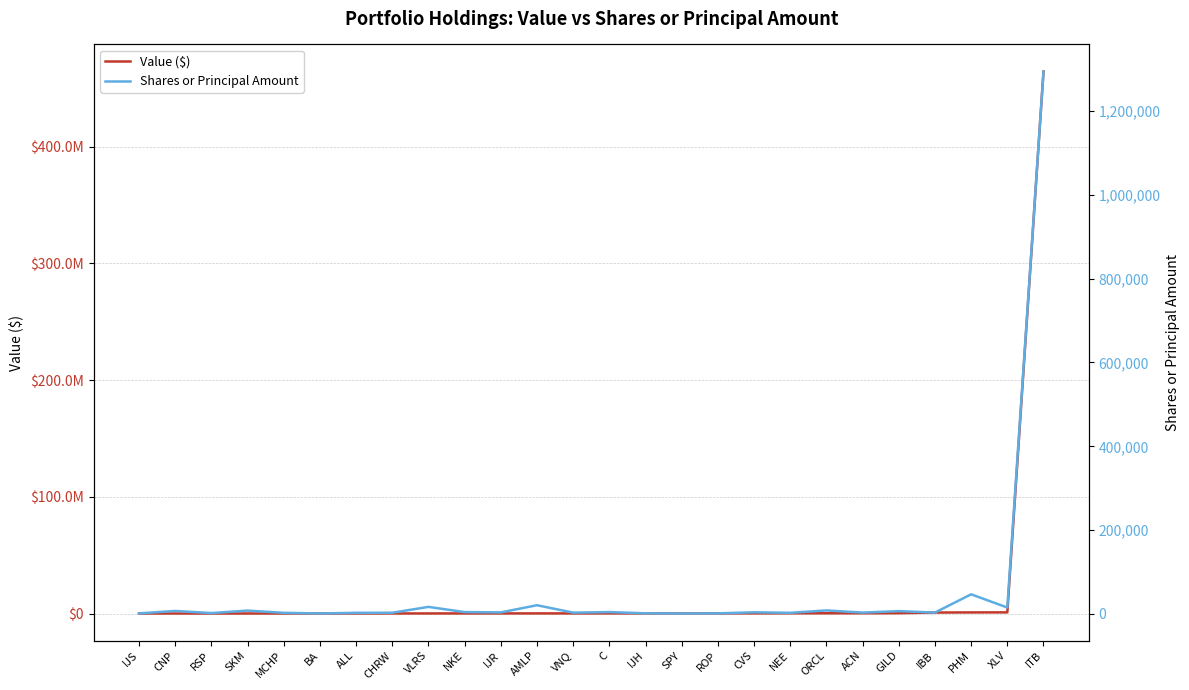

True or false: Shares or Principal Amount and Value ($) cross at least once.

False